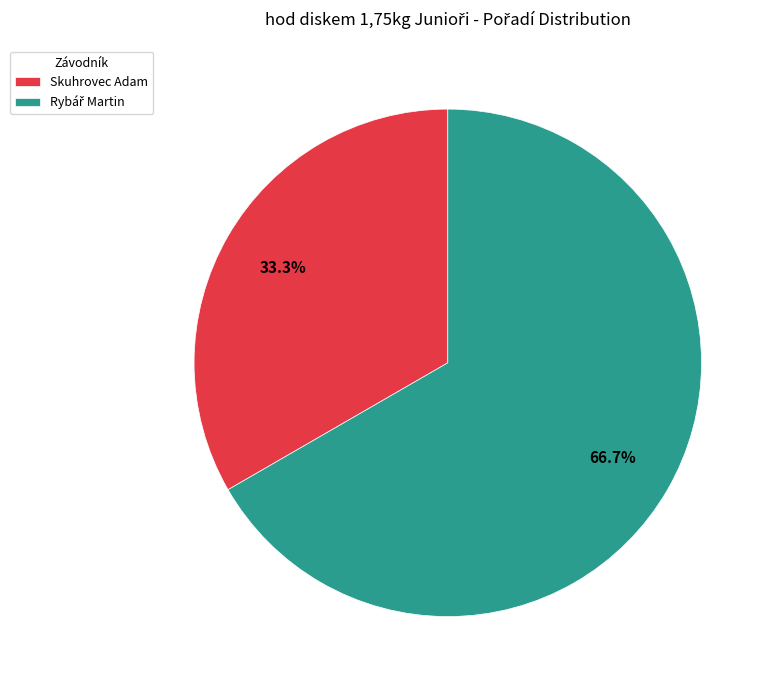

Is Skuhrovec Adam the majority of the pie?

No